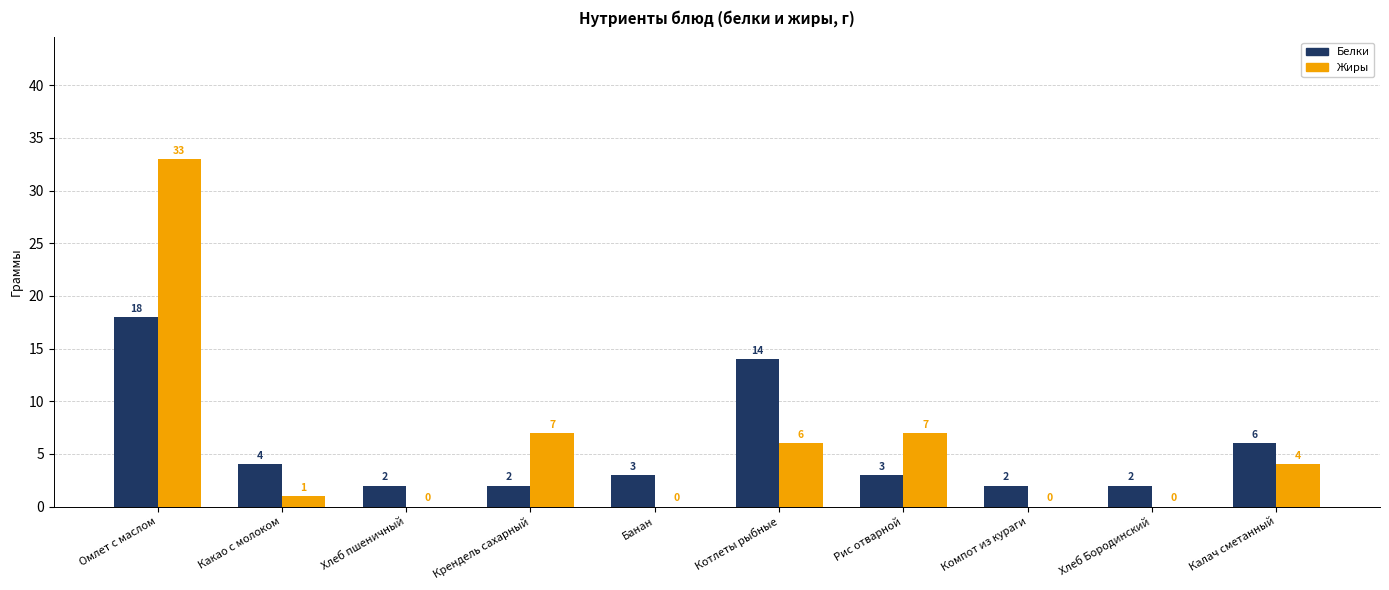

The value of Белки at Омлет с маслом is 25. True or false?

False